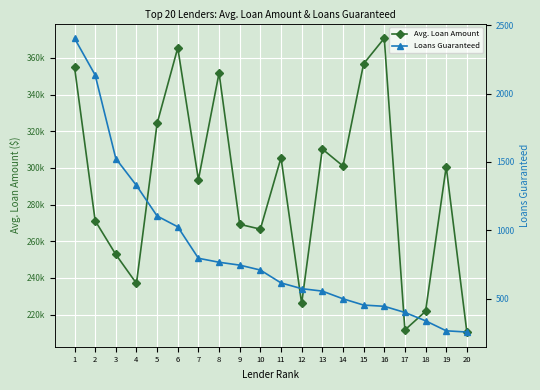

What is the value of the Avg. Loan Amount point at the 19th from the left?

300657